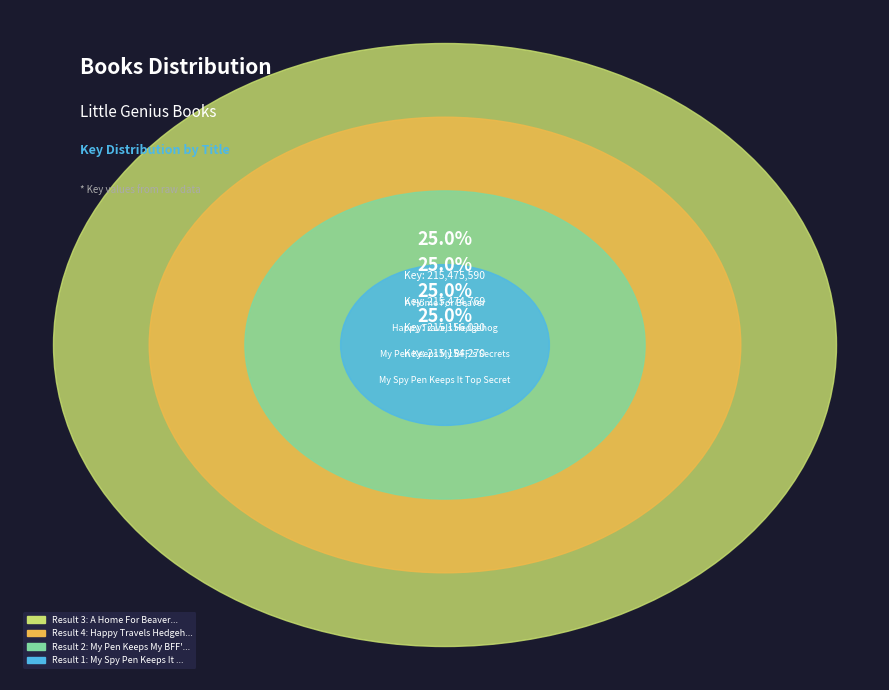

Is there a majority slice in this chart?

No